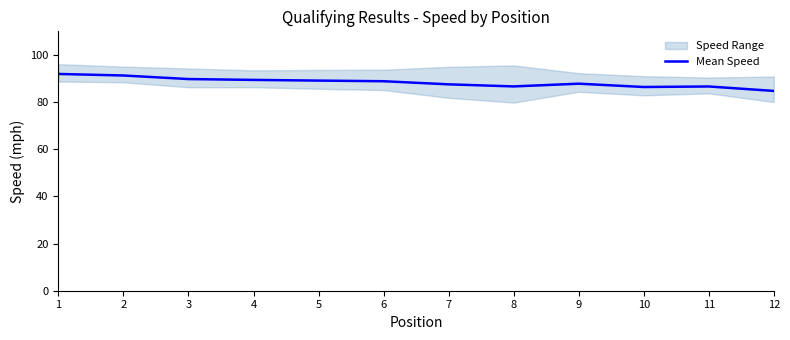

At which category does the data reach its first local valley?

8